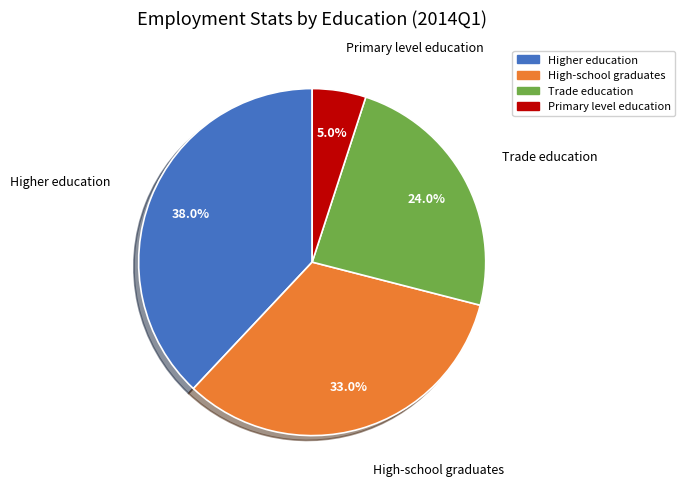

To the nearest percent, what percentage of the pie is High-school graduates?

33%